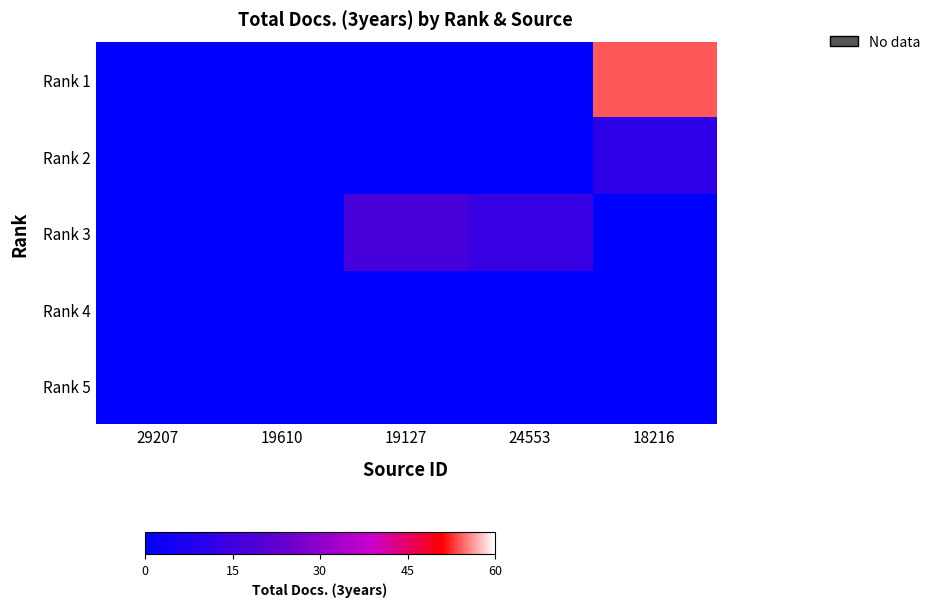

Which series changed the most between 24553 and 18216?

Rank 1